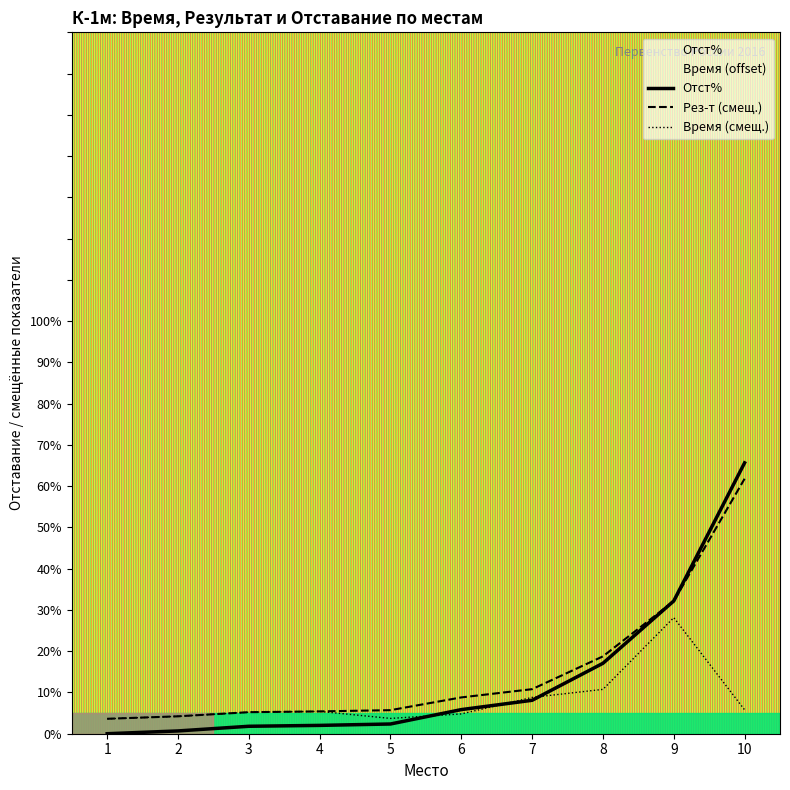

Read the Время (смещ.) value at 5.

3.7